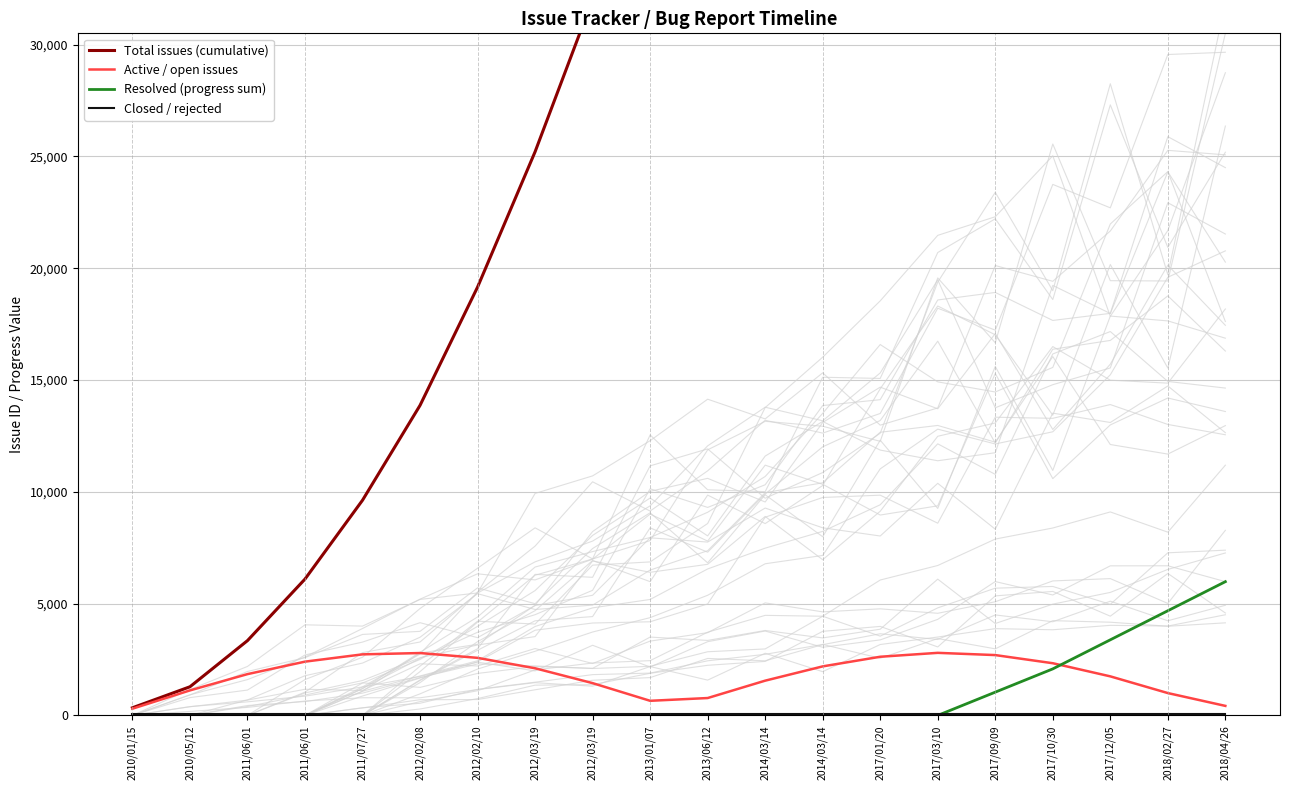

Reading left to right, extract all data points from this chart.

Total issues (cumulative): 340.7	1280.4	3343.9	6096.5	9622.1	13864.4	19152.6	25203.8	32020.2	40222.1	49783.7	61476.0	74155.1	91529.5	110678.5	132170.8	155883.7	181181.7	208335.9	237335.9
Active / open issues: 300.0	1118.0	1845.9	2403.7	2729.8	2788.5	2573.2	2107.7	1443.2	652.8	776.4	1553.2	2192.0	2622.5	2797.4	2697.3	2333.3	1745.5	998.5	425.3
Resolved (progress sum): 0.0	0.0	0.0	0.0	0.0	0.0	0.0	0.0	0.0	0.0	0.0	0.0	0.0	0.0	0.0	1040.0	2080.0	3380.0	4680.0	5980.0
Closed / rejected: 80.0	80.0	80.0	80.0	80.0	80.0	80.0	80.0	80.0	80.0	80.0	80.0	80.0	80.0	80.0	80.0	80.0	80.0	80.0	80.0